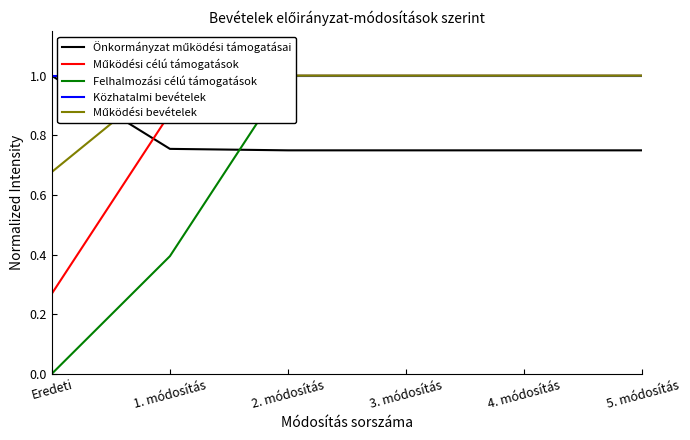

Reading left to right, what are all the values shown in this chart?

Önkormányzat működési támogatásai: Eredeti=1.0	1. módosítás=0.8	2. módosítás=0.7	3. módosítás=0.7	4. módosítás=0.7	5. módosítás=0.7
Működési célú támogatások: Eredeti=0.3	1. módosítás=0.9	2. módosítás=1.0	3. módosítás=1.0	4. módosítás=1.0	5. módosítás=1.0
Felhalmozási célú támogatások: Eredeti=0.0	1. módosítás=0.4	2. módosítás=1.0	3. módosítás=1.0	4. módosítás=1.0	5. módosítás=1.0
Közhatalmi bevételek: Eredeti=1.0	1. módosítás=1.0	2. módosítás=1.0	3. módosítás=1.0	4. módosítás=1.0	5. módosítás=1.0
Működési bevételek: Eredeti=0.7	1. módosítás=1.0	2. módosítás=1.0	3. módosítás=1.0	4. módosítás=1.0	5. módosítás=1.0